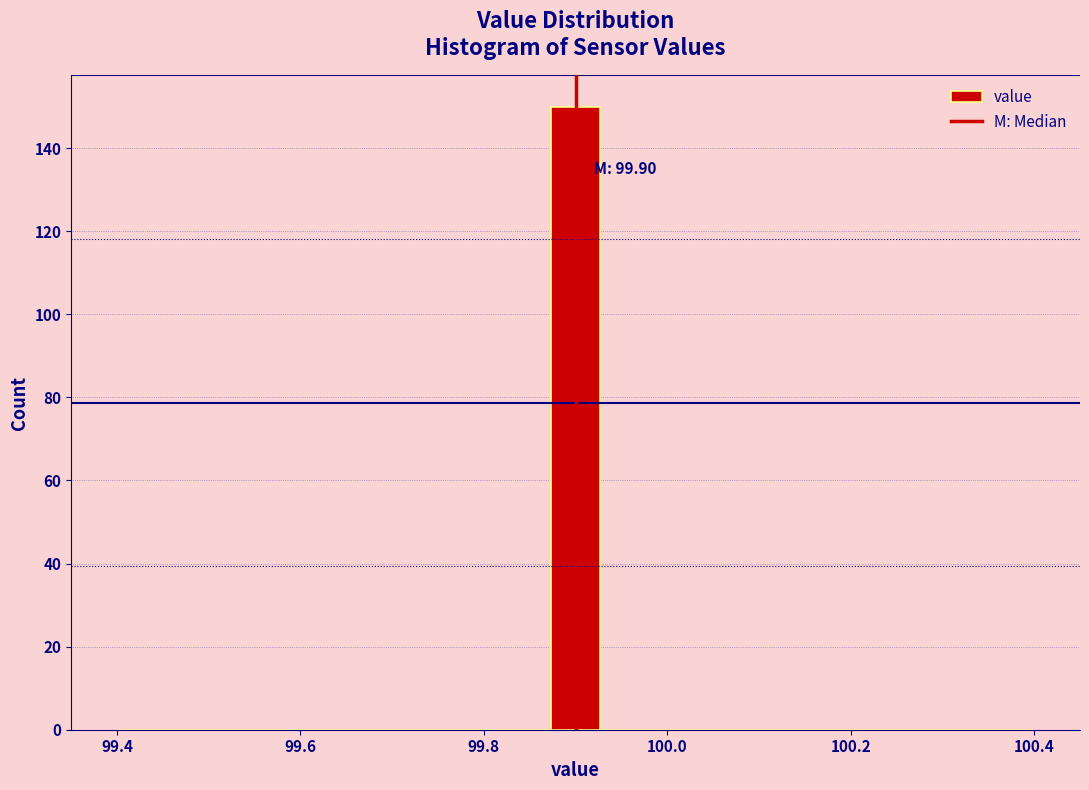

Around what value on the x-axis is the tallest bar? Give the approximate position of its centre, as read against the axis.

99.90